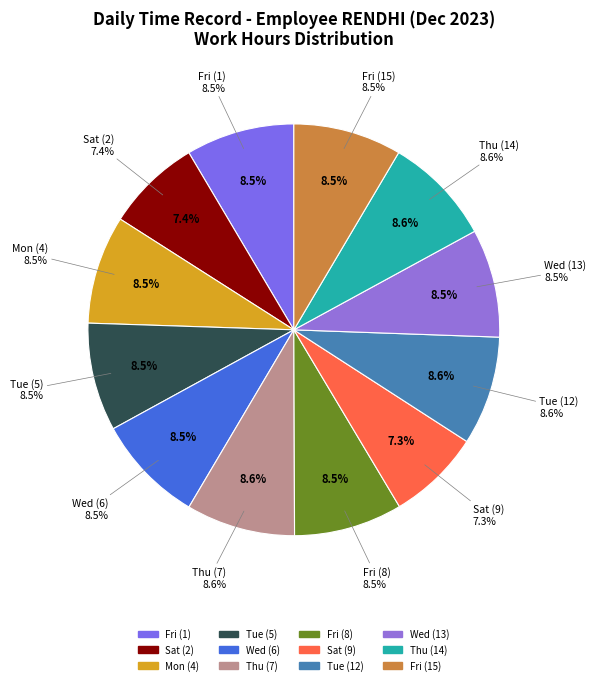

To the nearest percent, what is the difference between the largest and smallest slice percentages?

1%